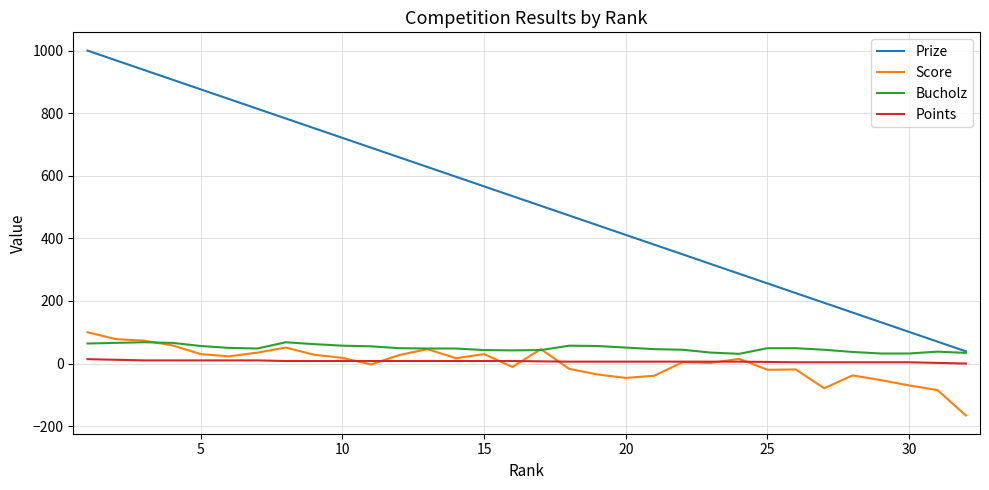

Which series has the largest range (max minus min)?

Prize